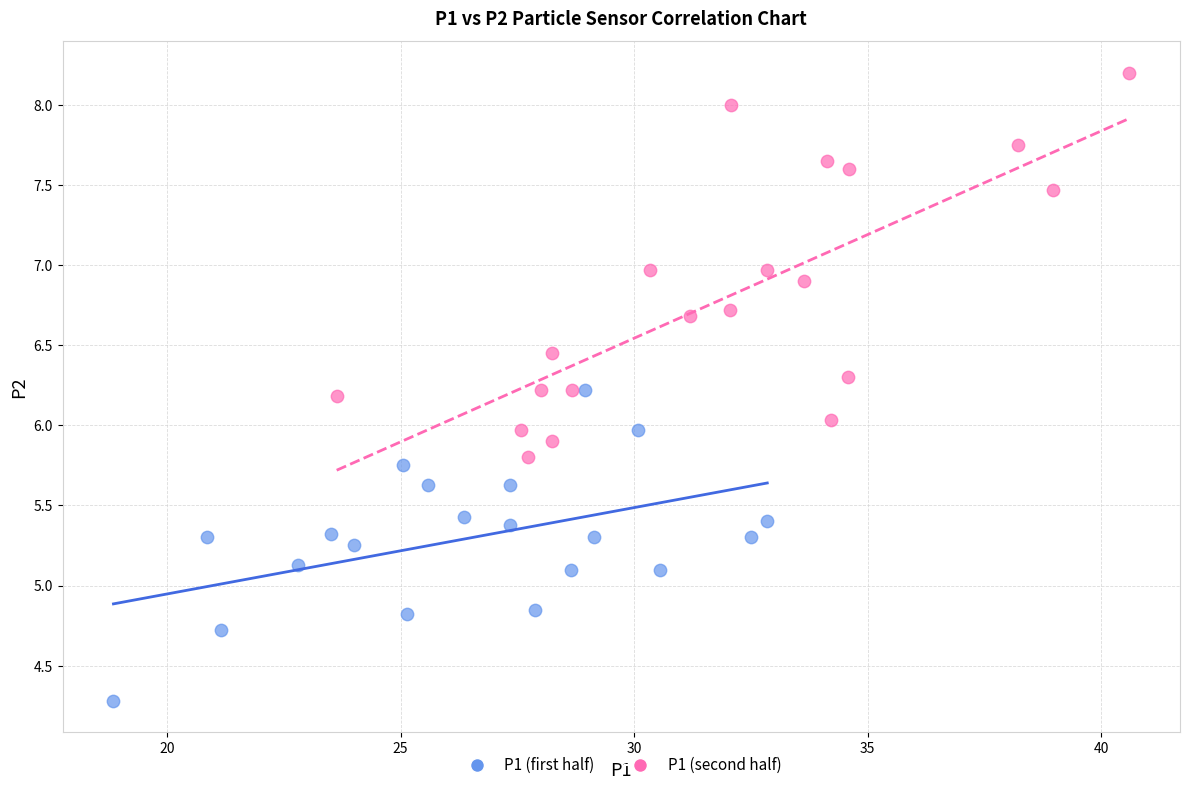

Which series contains the highest Y value?

P1 (second half)